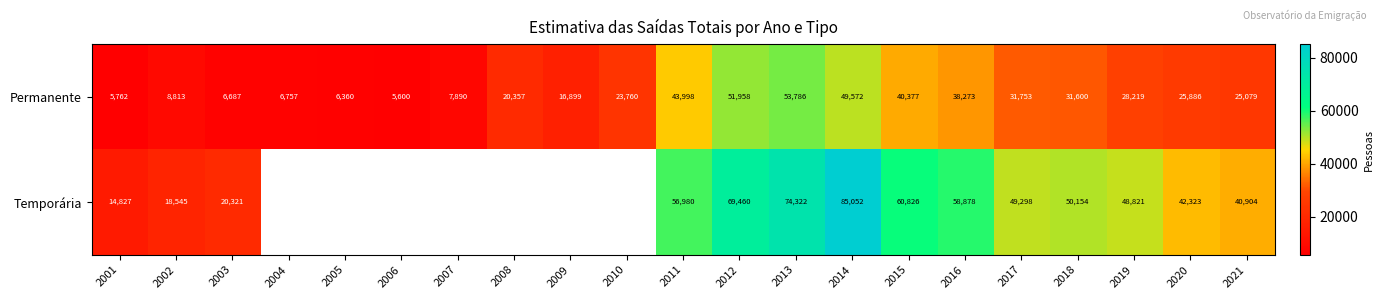

At how many categories does at least one series exceed 74465?

1